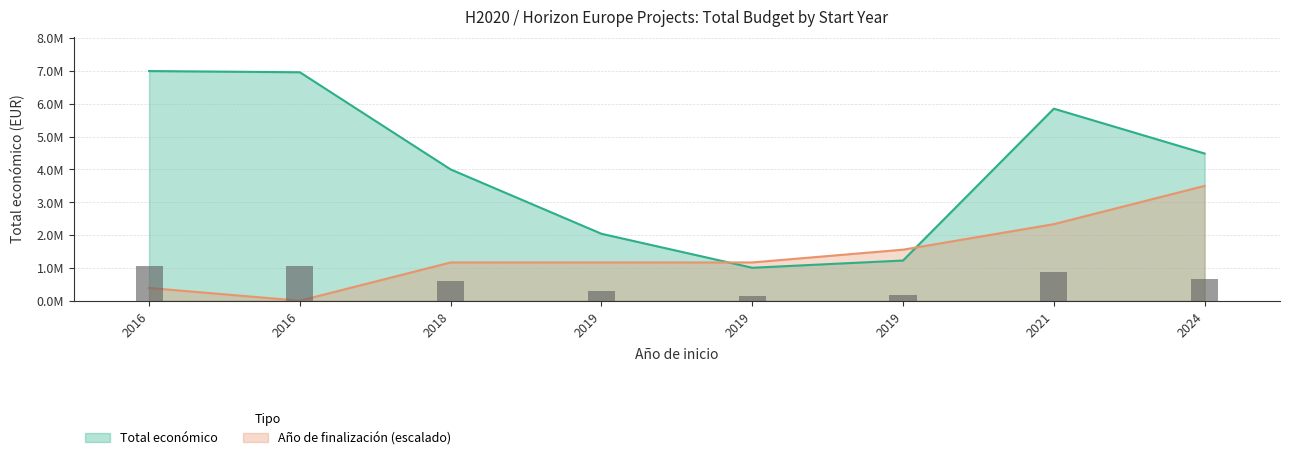

What is the value of the 8th bar from the left?

672681.9